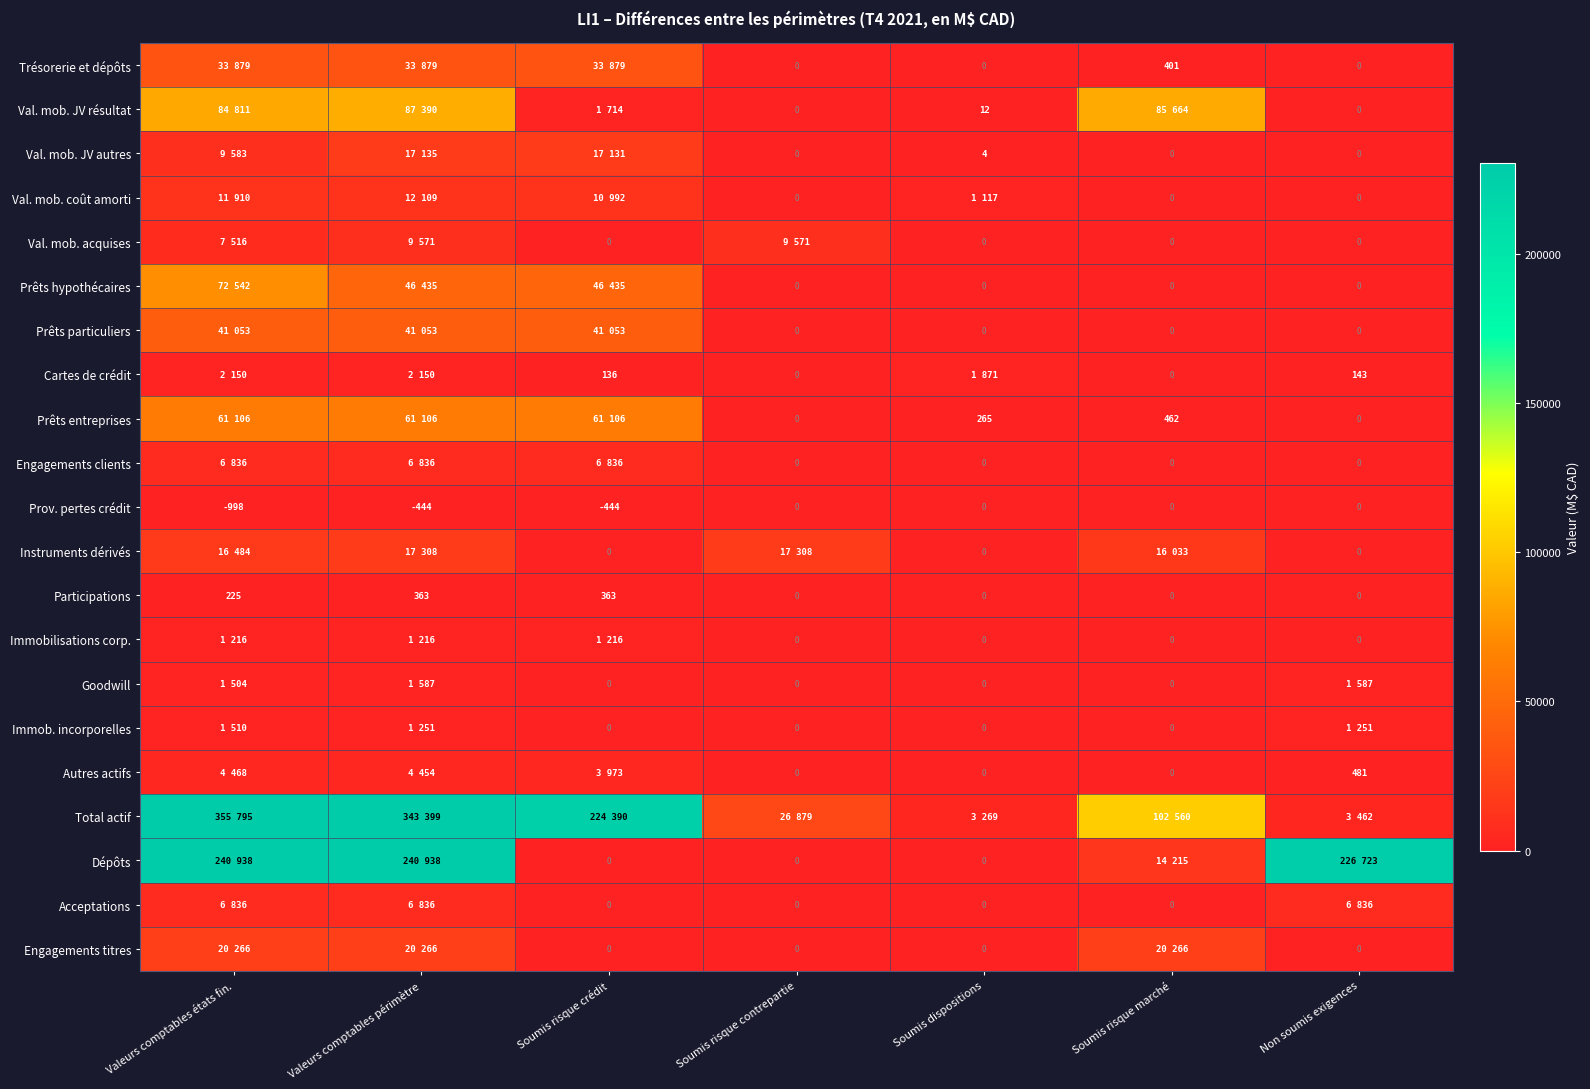

At which category is the sum across all series the highest?

Valeurs comptables états fin.